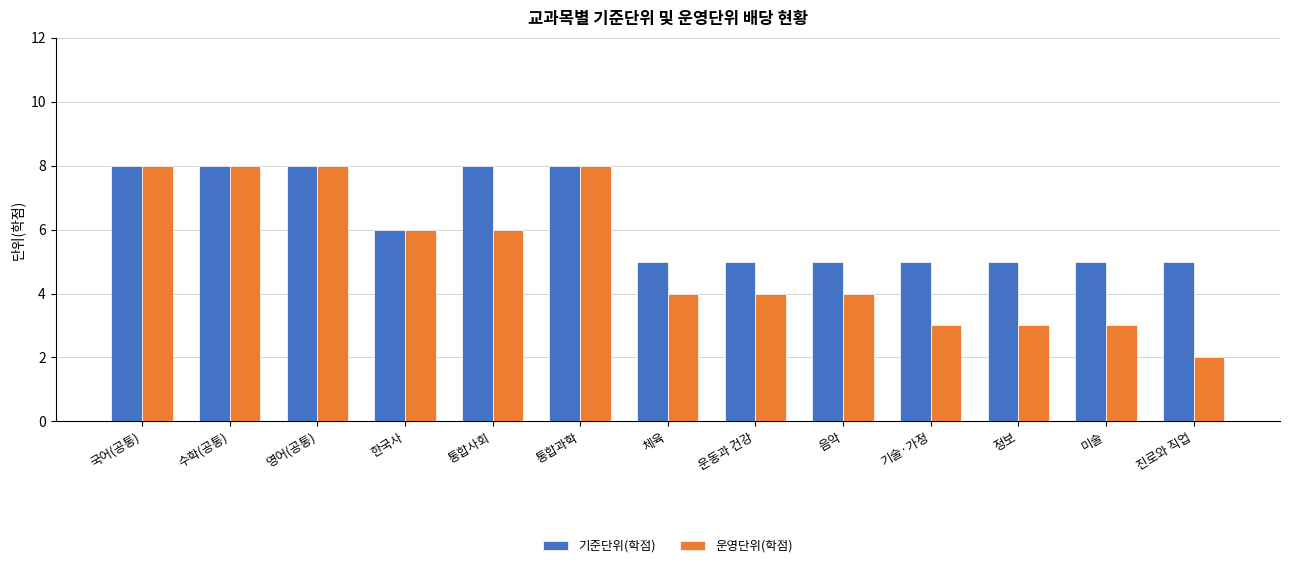

The value of 운영단위(학점) at 영어(공통) is 3. True or false?

False